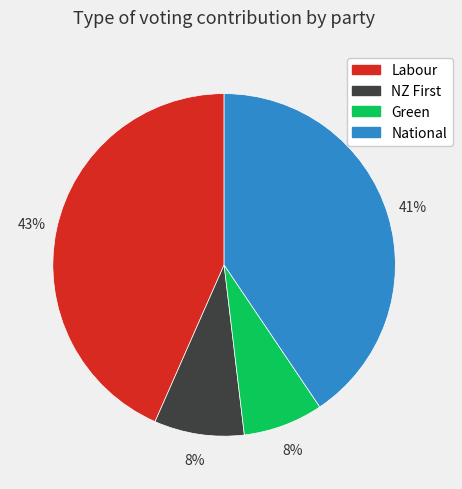

Which category has the biggest portion of the pie?

Labour